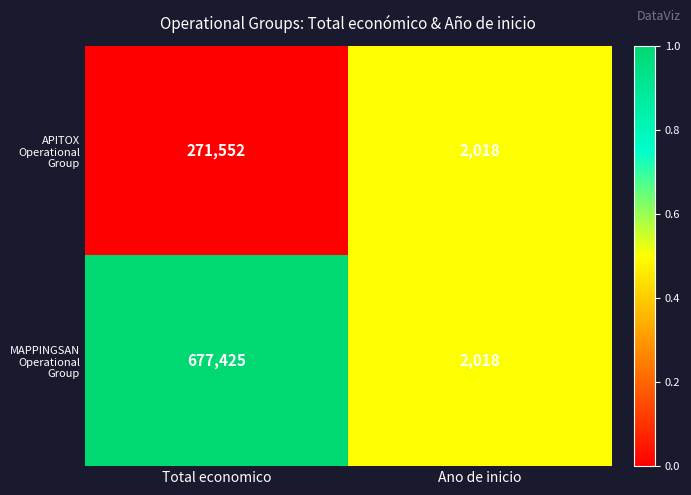

Which label corresponds to the largest value in the chart?

Total economico